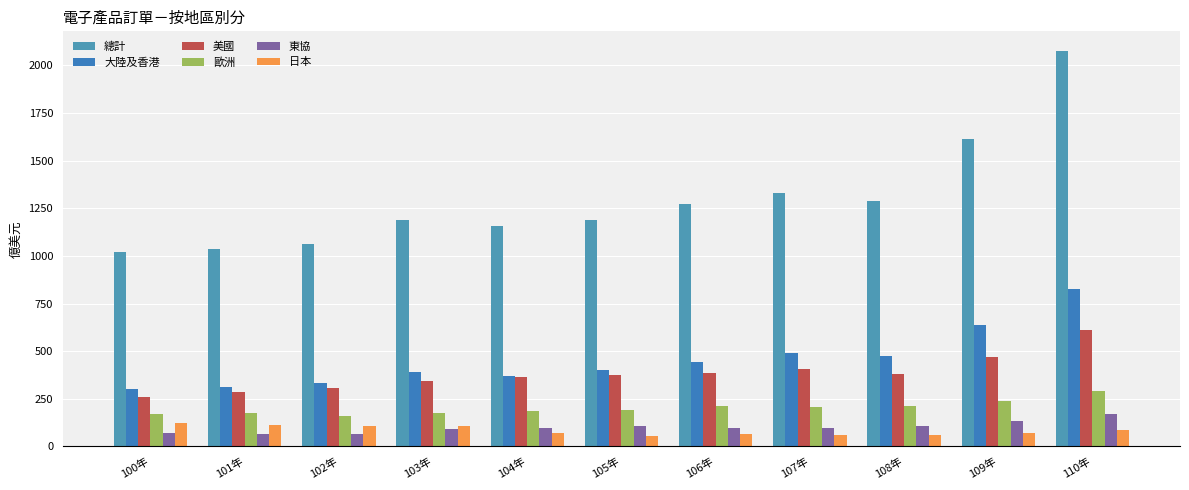

How many bars are there in total?

66